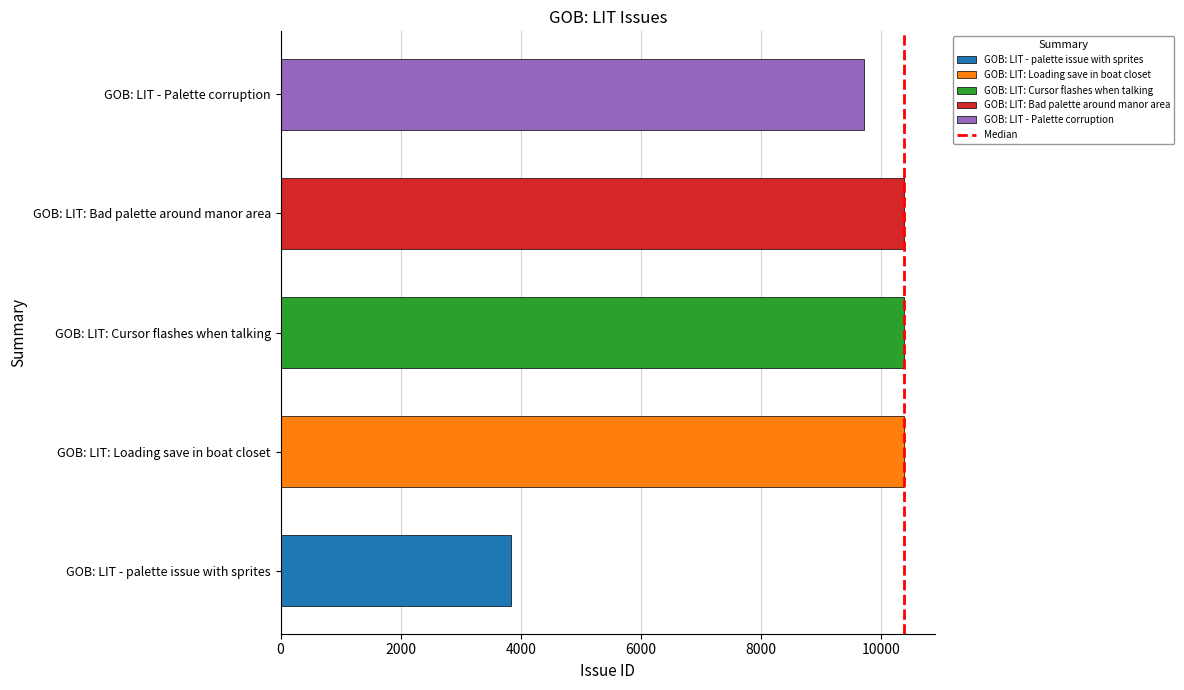

What is the ratio of the value at GOB: LIT - Palette corruption to the value at GOB: LIT - palette issue with sprites?

2.5